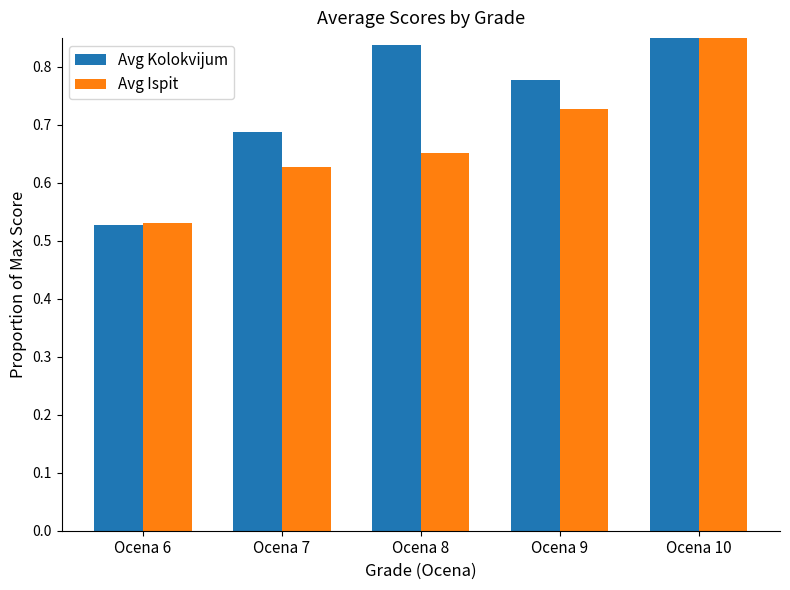

Which series has the largest total across all categories?

Avg Kolokvijum